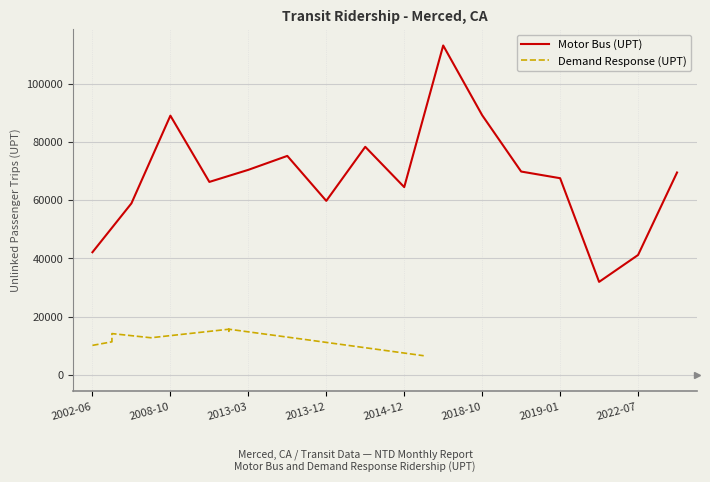

The value of Motor Bus (UPT) at 2002-06 is 16380. True or false?

False